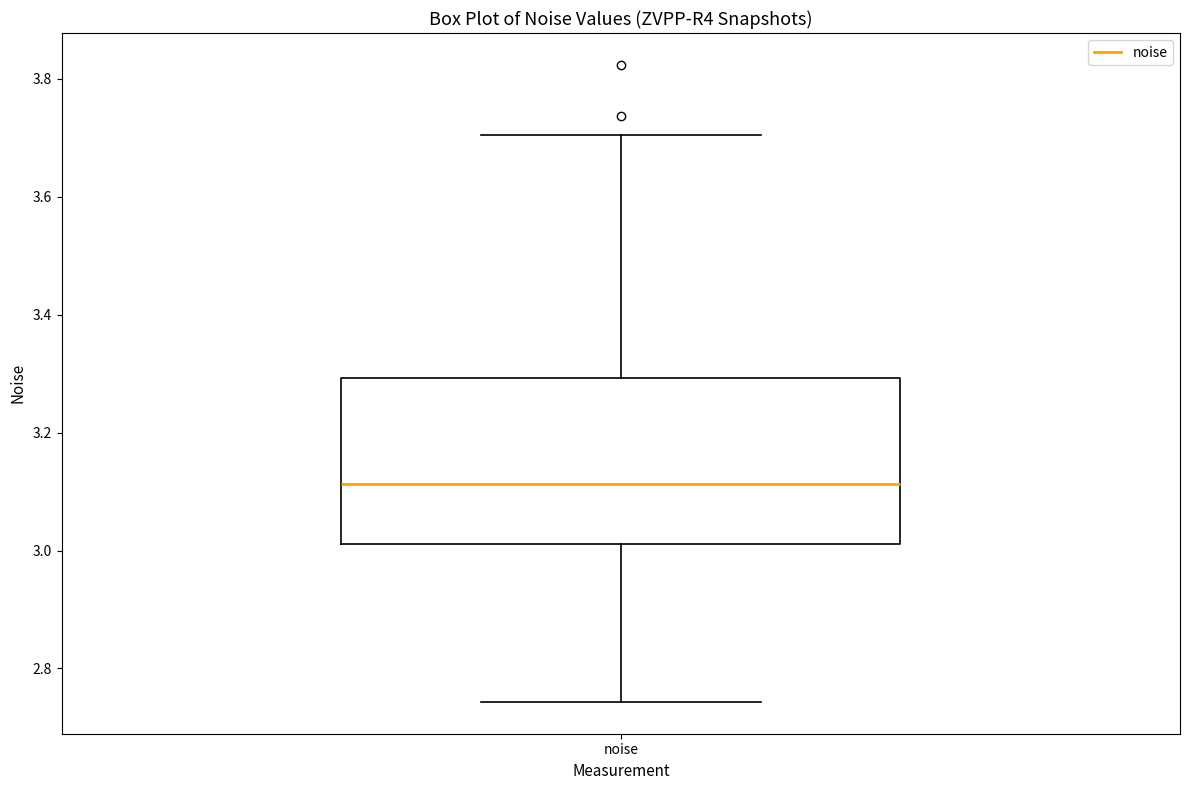

Where is the lower edge of the box for noise on the y-axis? The values are not printed on the chart, so give them approximately, as read against the axis.

3.02